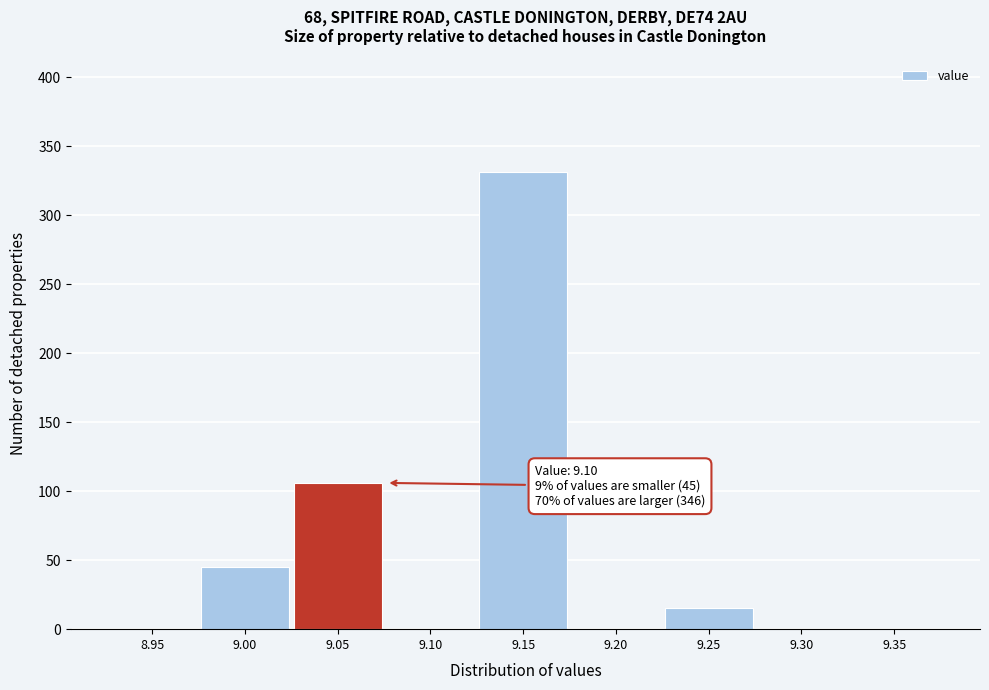

Reading left to right, extract all data points from this chart.

8.95=0	9.00=45	9.05=106	9.10=0	9.15=331	9.20=0	9.25=15	9.30=0	9.35=0